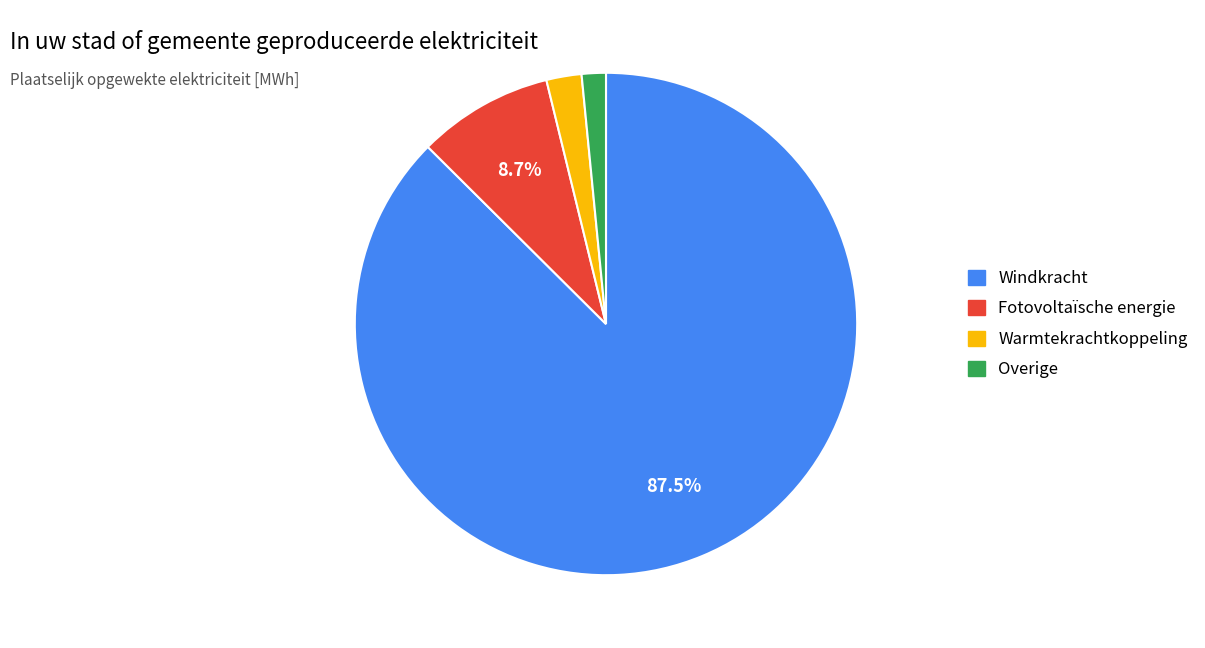

To the nearest percent, what percentage of the pie is Overige?

2%